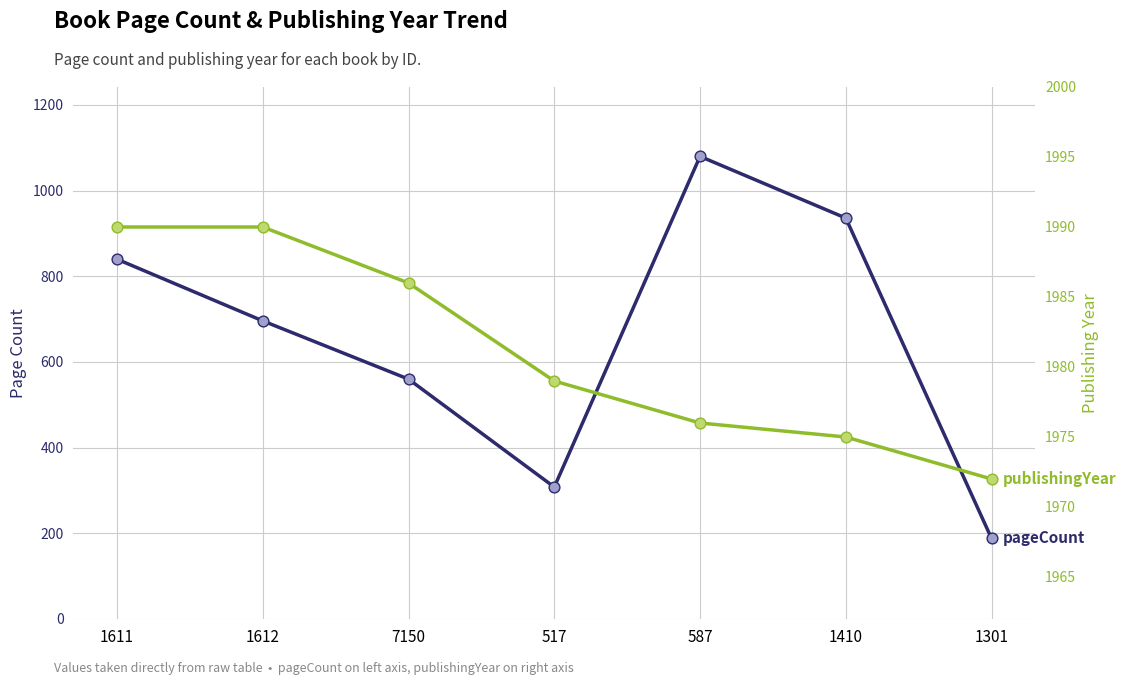

Which series has the largest Y range (max minus min)?

pageCount